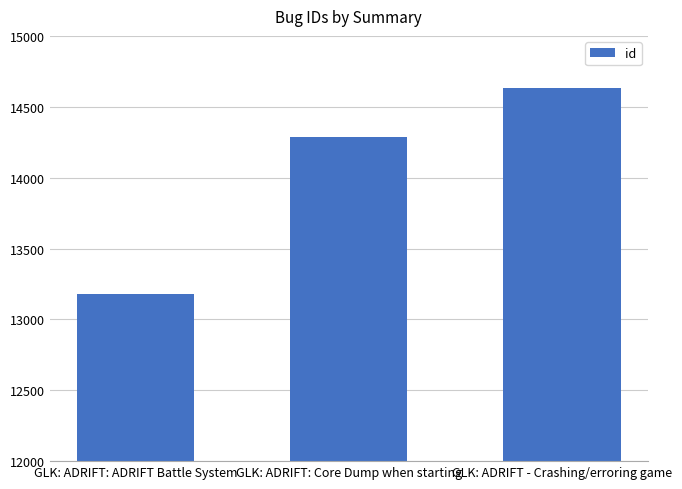

Which has a higher value, GLK: ADRIFT: ADRIFT Battle System or GLK: ADRIFT - Crashing/erroring game?

GLK: ADRIFT - Crashing/erroring game